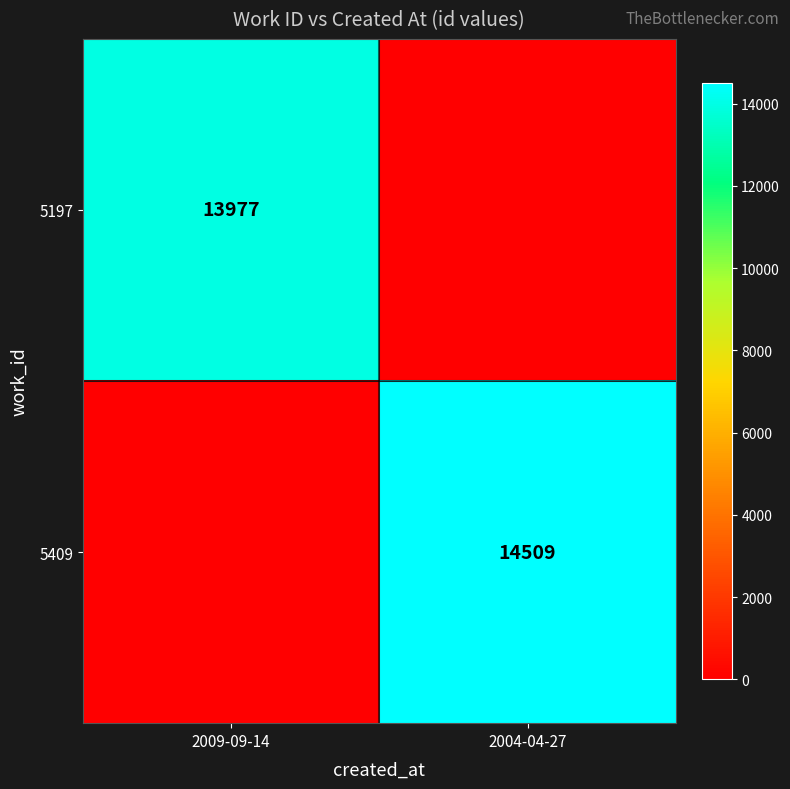

The value of 5197 at 2009-09-14 is 13977. True or false?

True